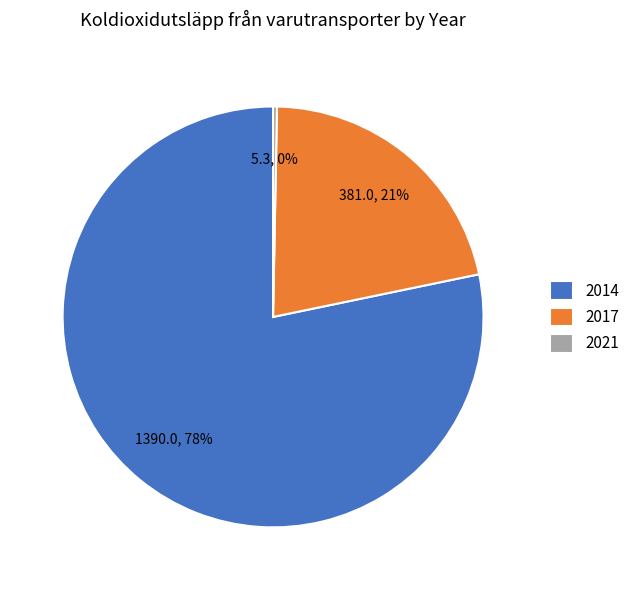

Rank the categories by value from lowest to highest.

2021, 2017, 2014